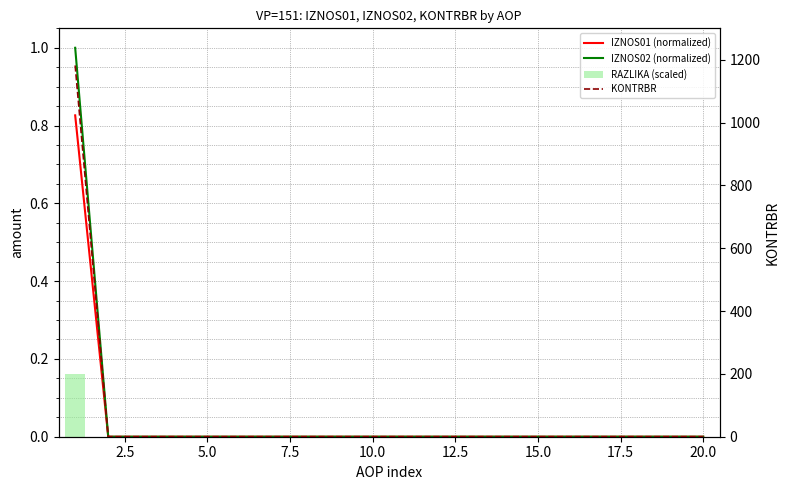

Are the bars grouped side by side (vs. stacked)?

Yes